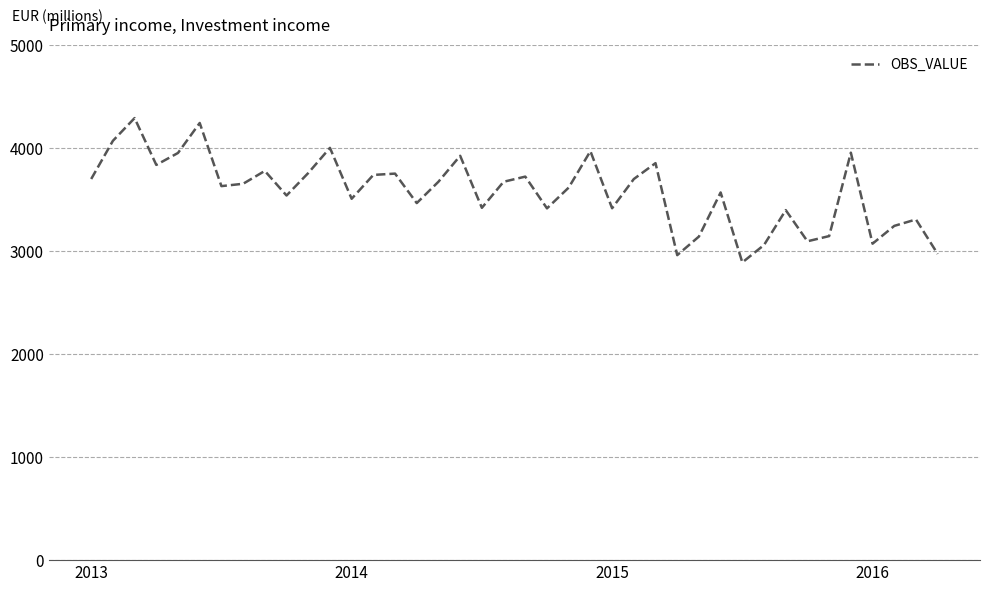

What is the difference between the maximum and minimum values?

1400.9